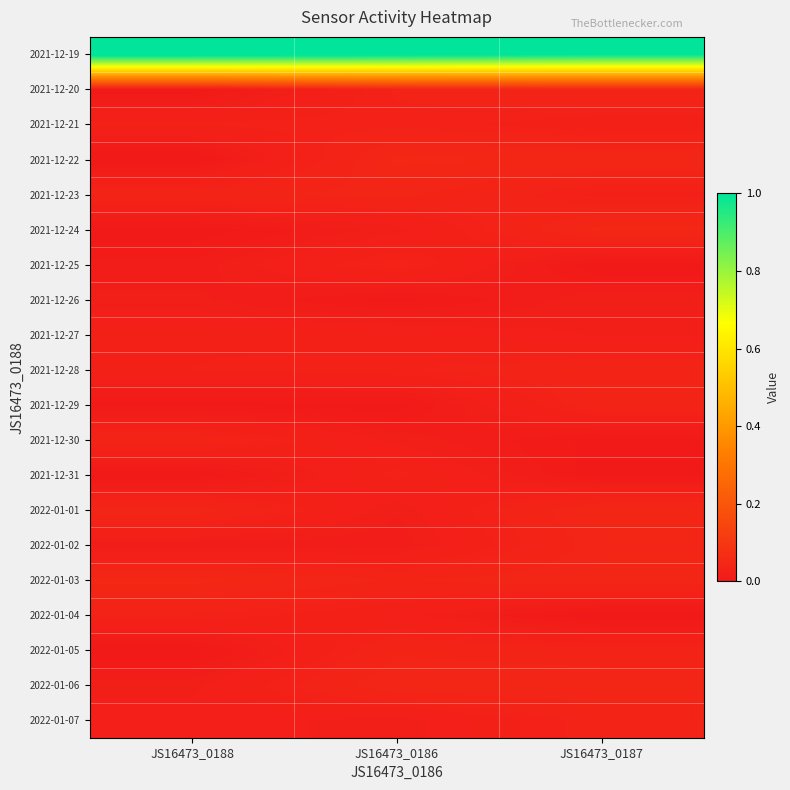

What is the difference between the highest and lowest values at JS16473_0186?

1.0